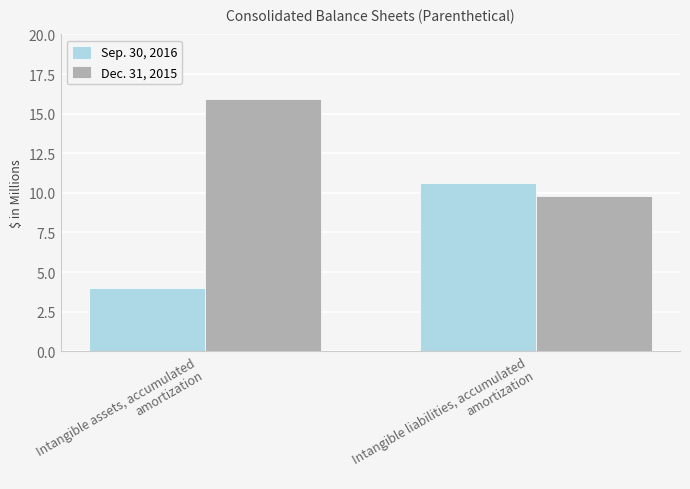

What is the difference between the maximum and minimum values in the Dec. 31, 2015 series?

6.1